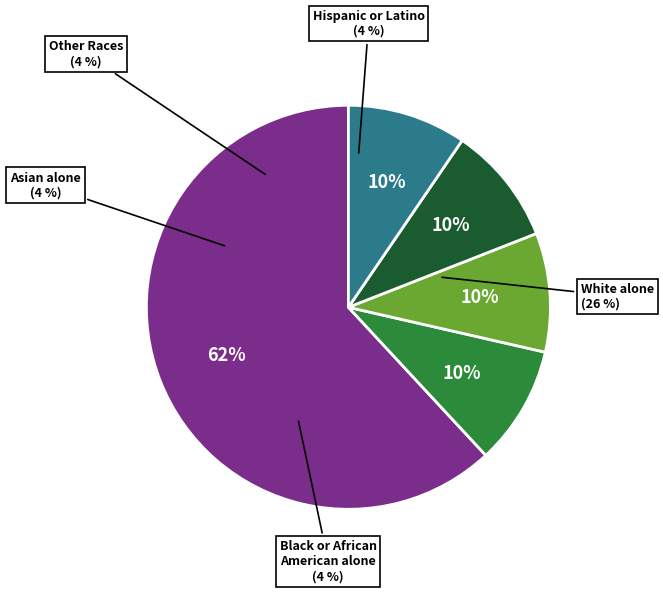

How many segments does this pie chart have?

5